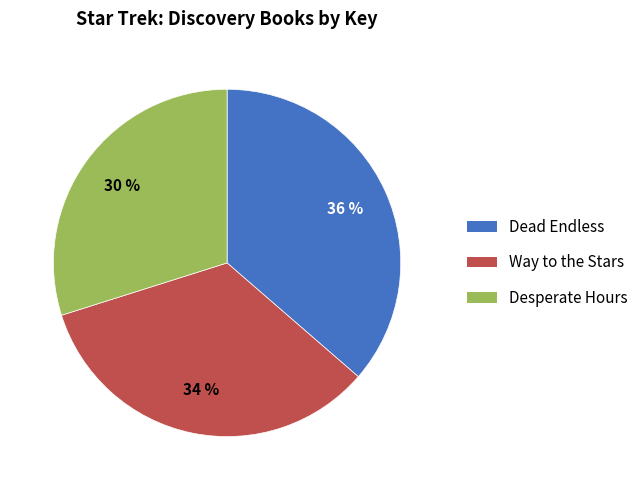

Does any single category account for the majority?

No